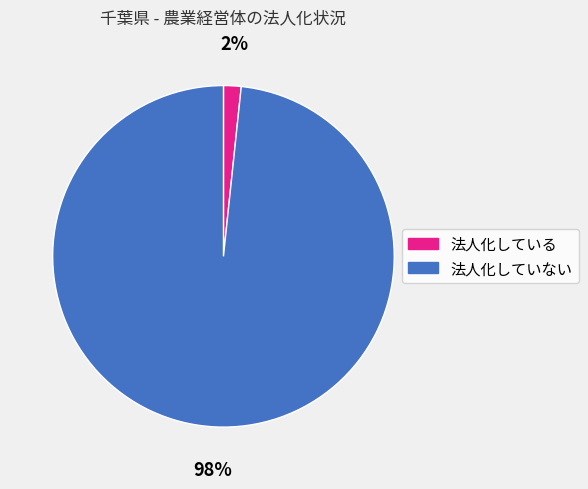

How many segments does this pie chart have?

2